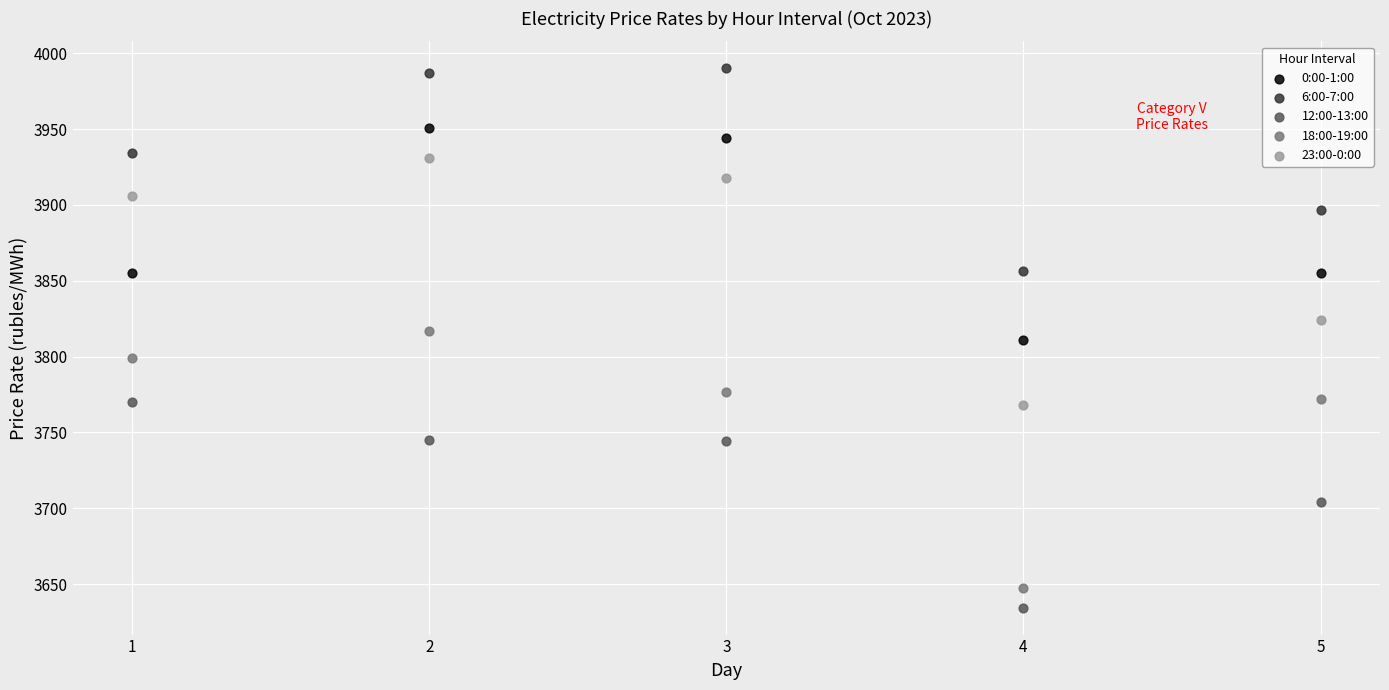

What is the X range (max minus min) for the scatter plot?

4.0